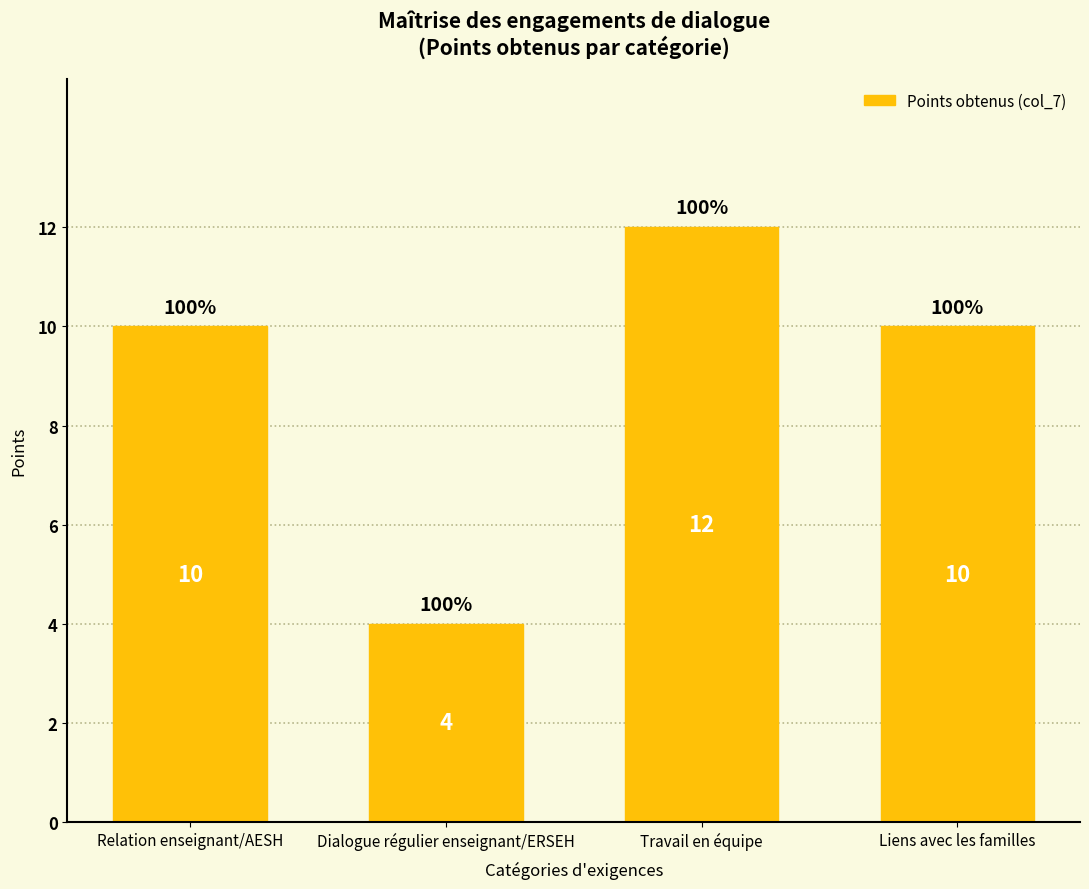

What is the change in value from Relation enseignant/AESH to Travail en équipe?

+2